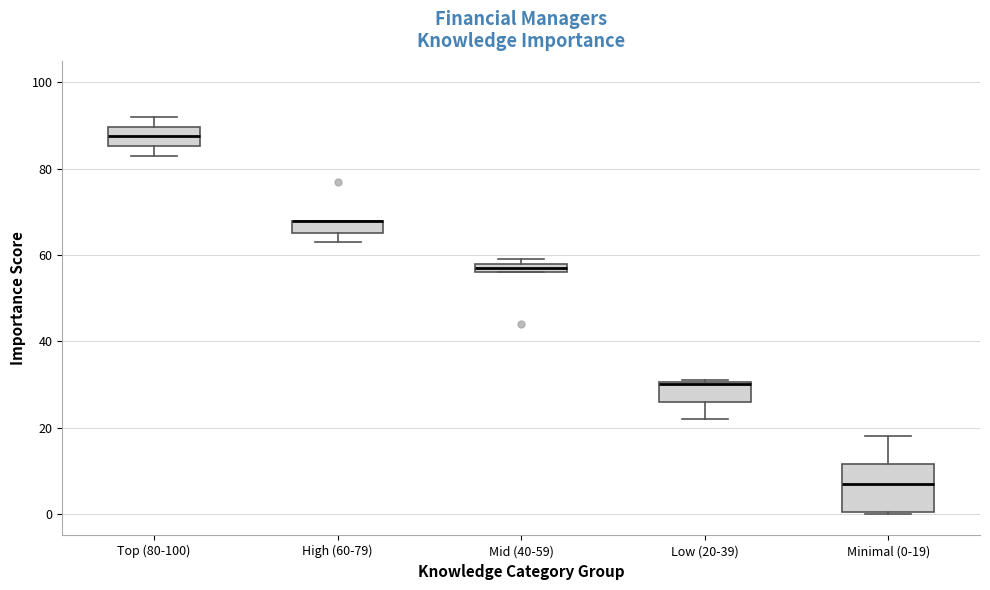

Comparing the boxes themselves (not the whiskers), which one is the tallest?

Minimal (0-19)